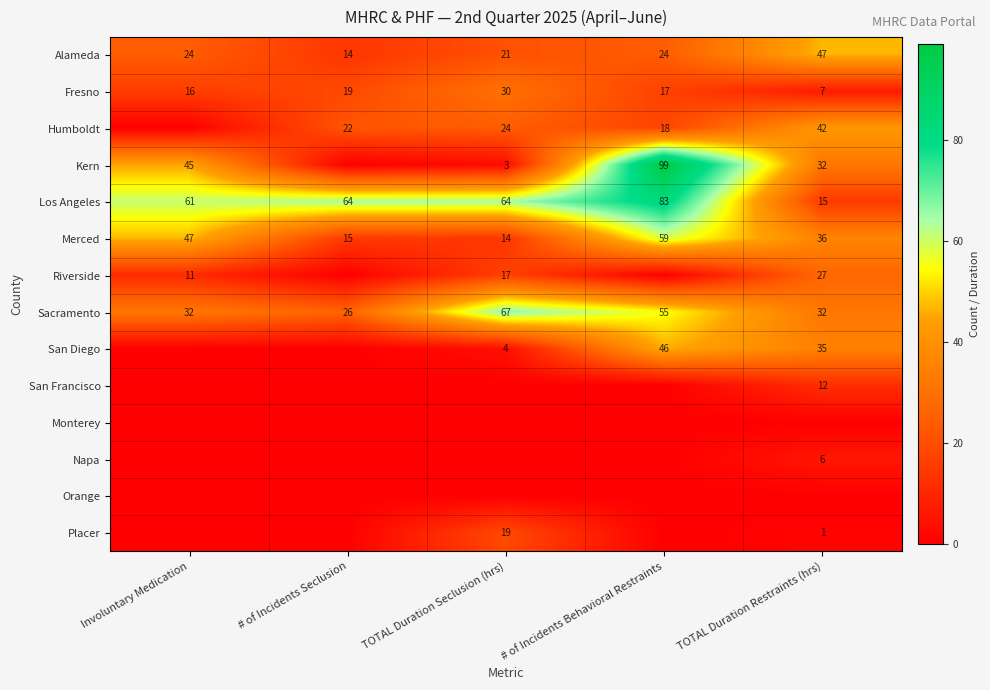

What is the spread (max minus min) of values at TOTAL Duration Restraints (hrs)?

47